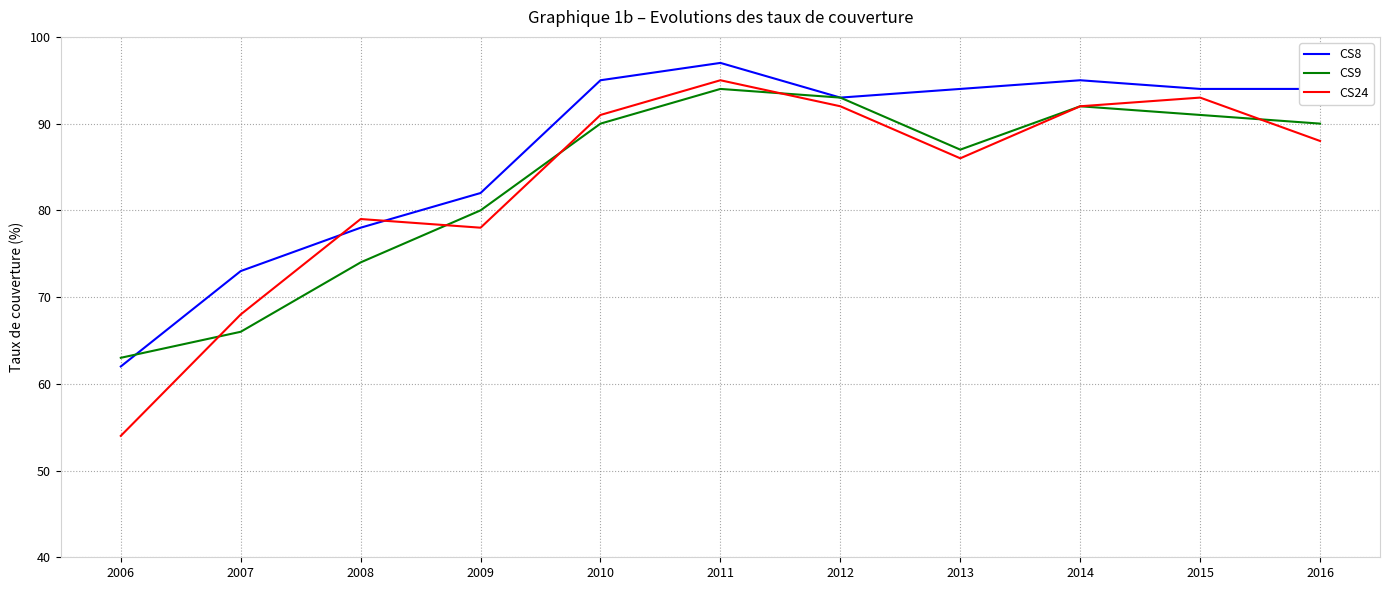

In CS8, how many points are higher than both neighbors (excluding endpoints)?

2